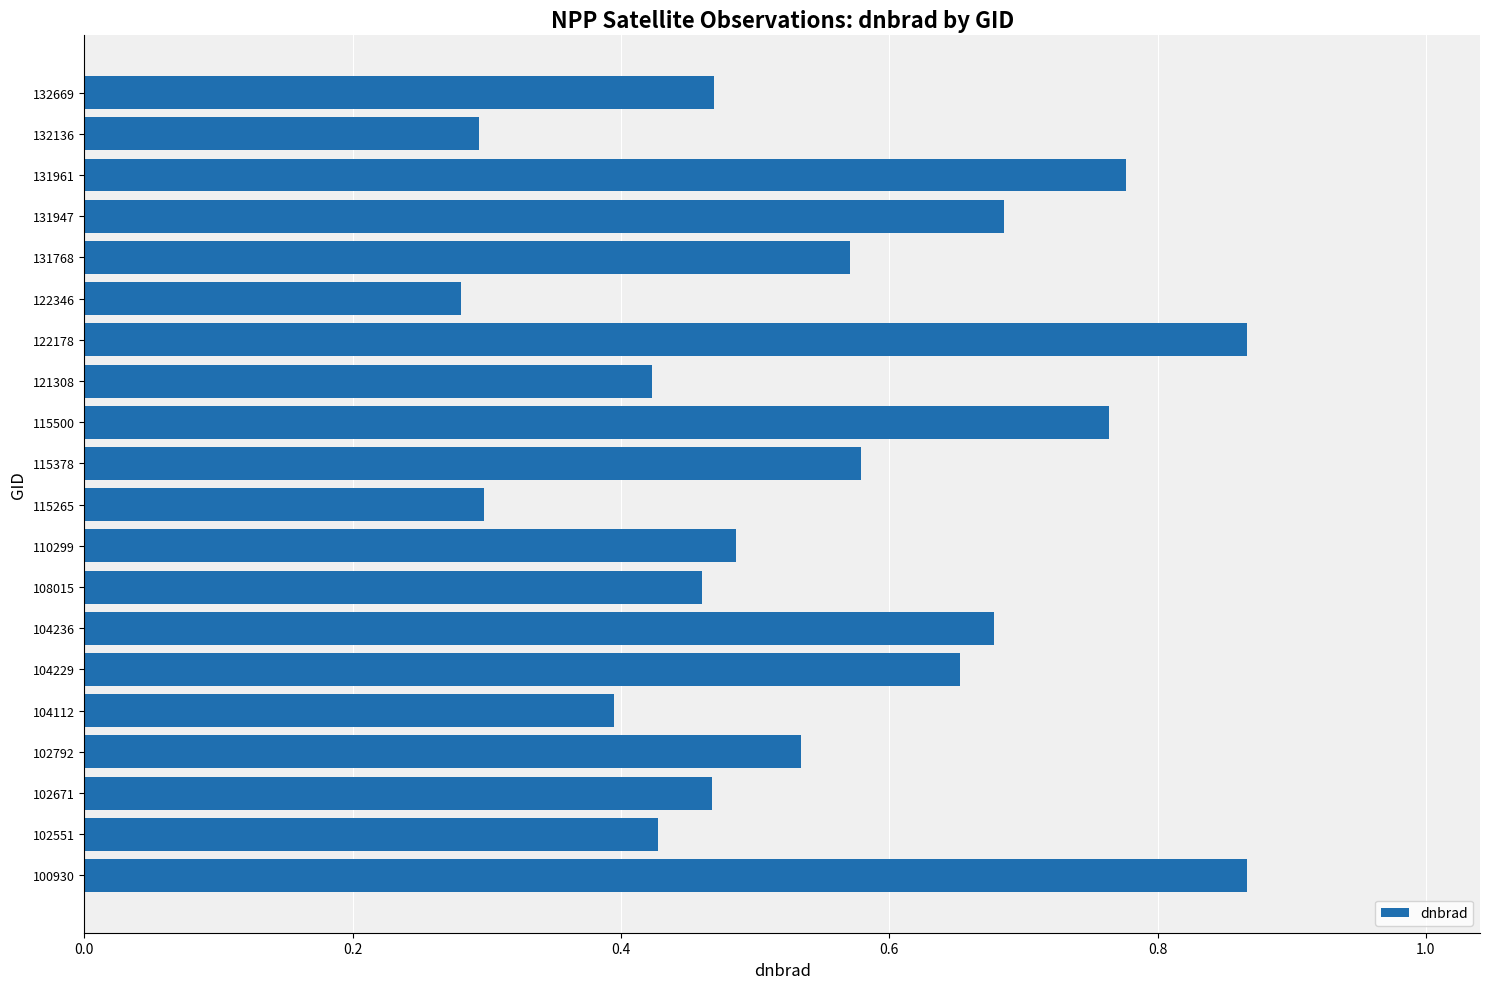

What is the change in value from 102551 to 102792?

+0.1